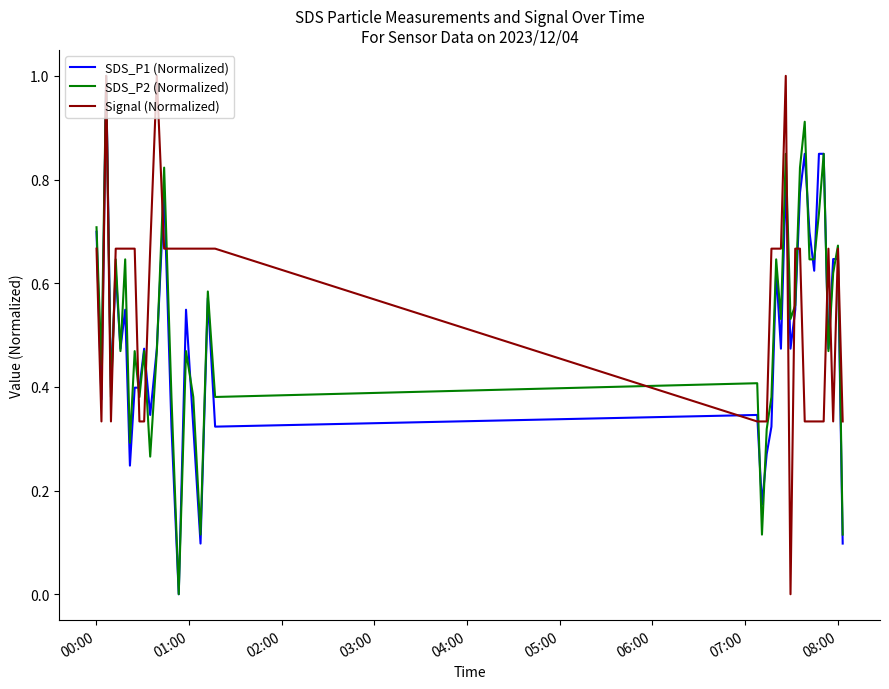

What is the maximum value for SDS_P2 (Normalized)?

1.0